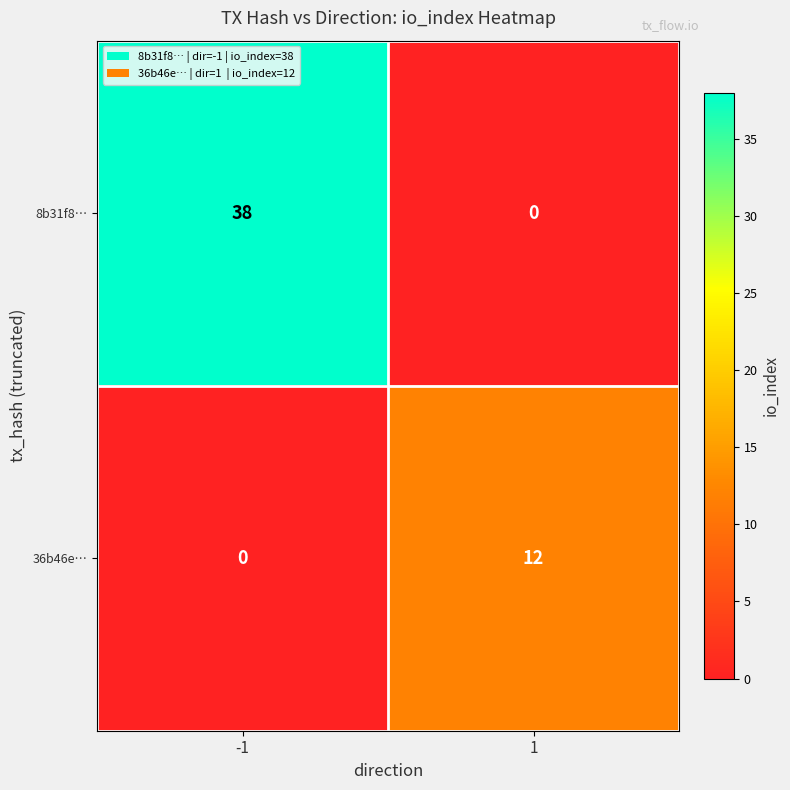

Count the number of categories in the chart.

2